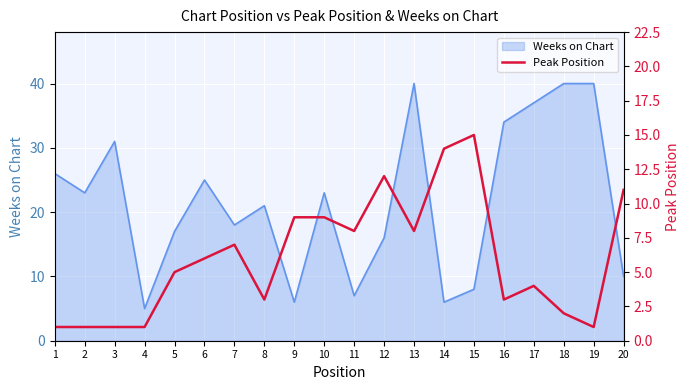

What is the minimum value for Weeks on Chart?

5